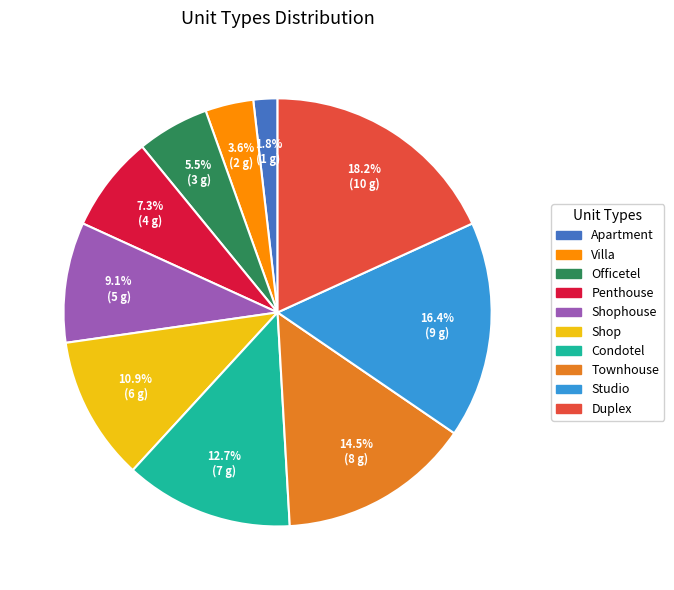

Which has a higher value, Apartment or Duplex?

Duplex